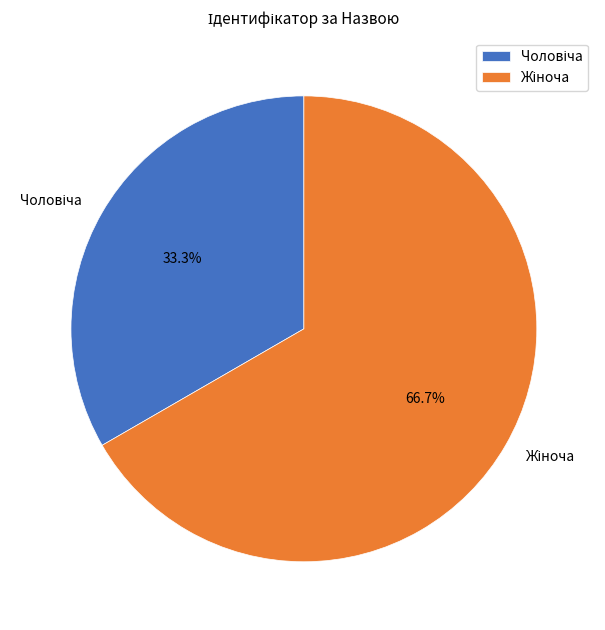

Is there a majority slice in this chart?

Yes